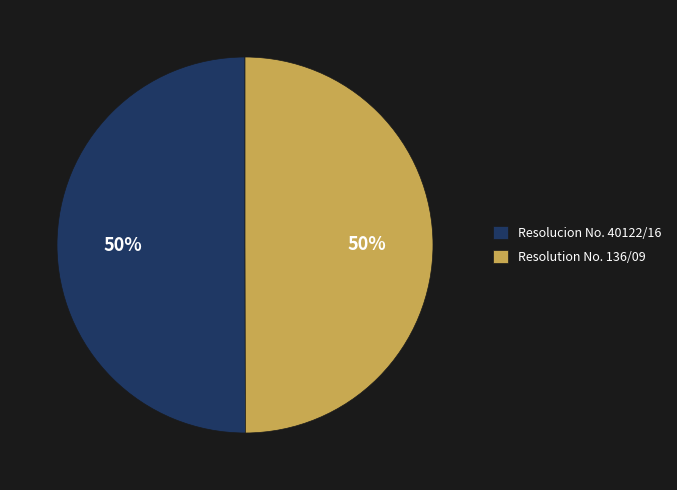

To the nearest percent, what is the combined percentage of Resolution No. 136/09 and Resolucion No. 40122/16?

100%